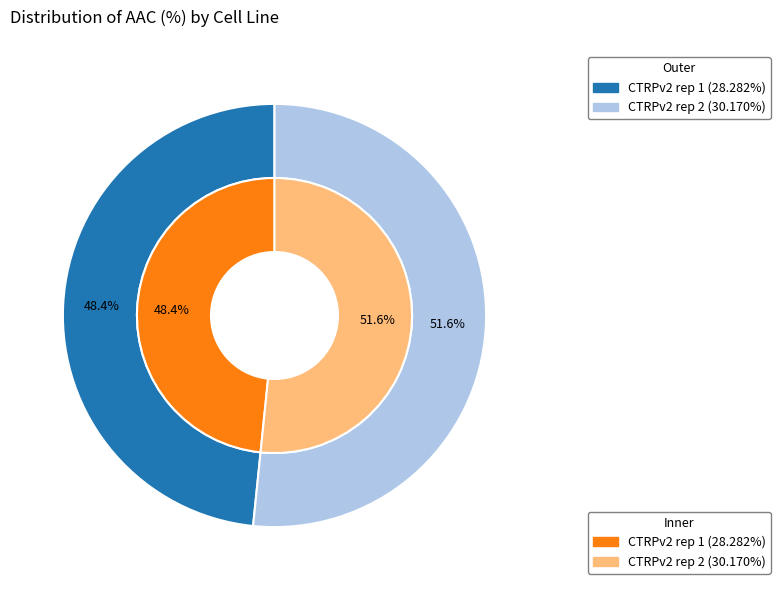

Approximately how many times larger is the value at CTRPv2 rep 1 compared to CTRPv2 rep 2?

0.9